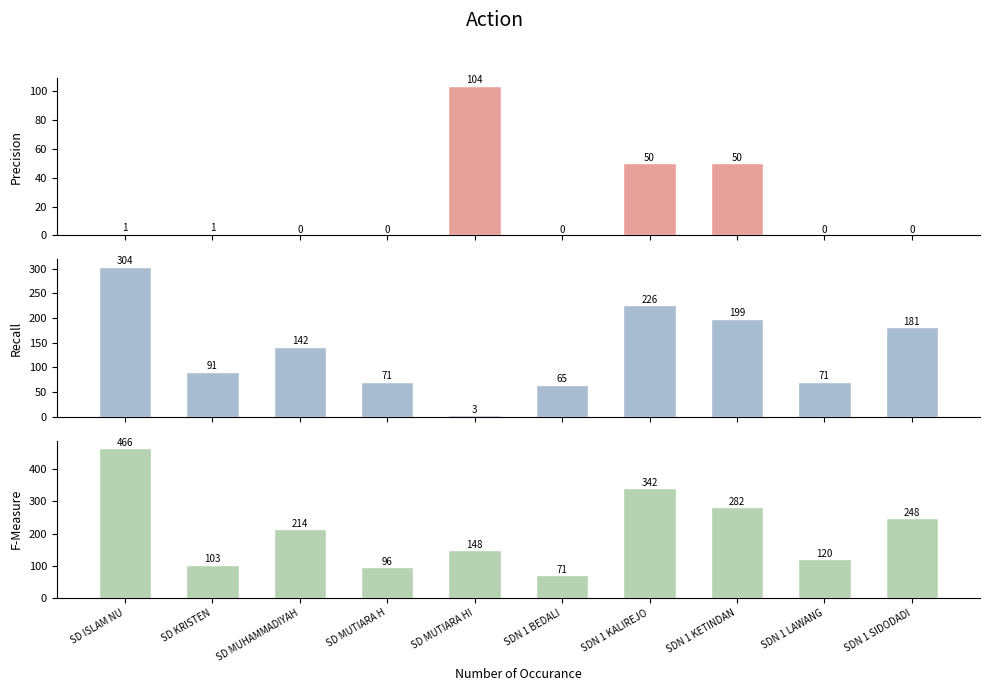

Which has a higher value, SDN 1 LAWANG or SD MUTIARA H?

SDN 1 LAWANG